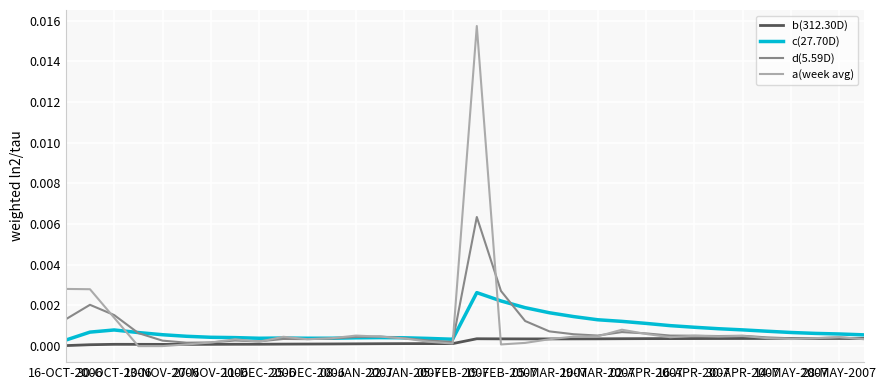

List the series in order of their peak value, highest first.

a(week avg), d(5.59D), c(27.70D), b(312.30D)